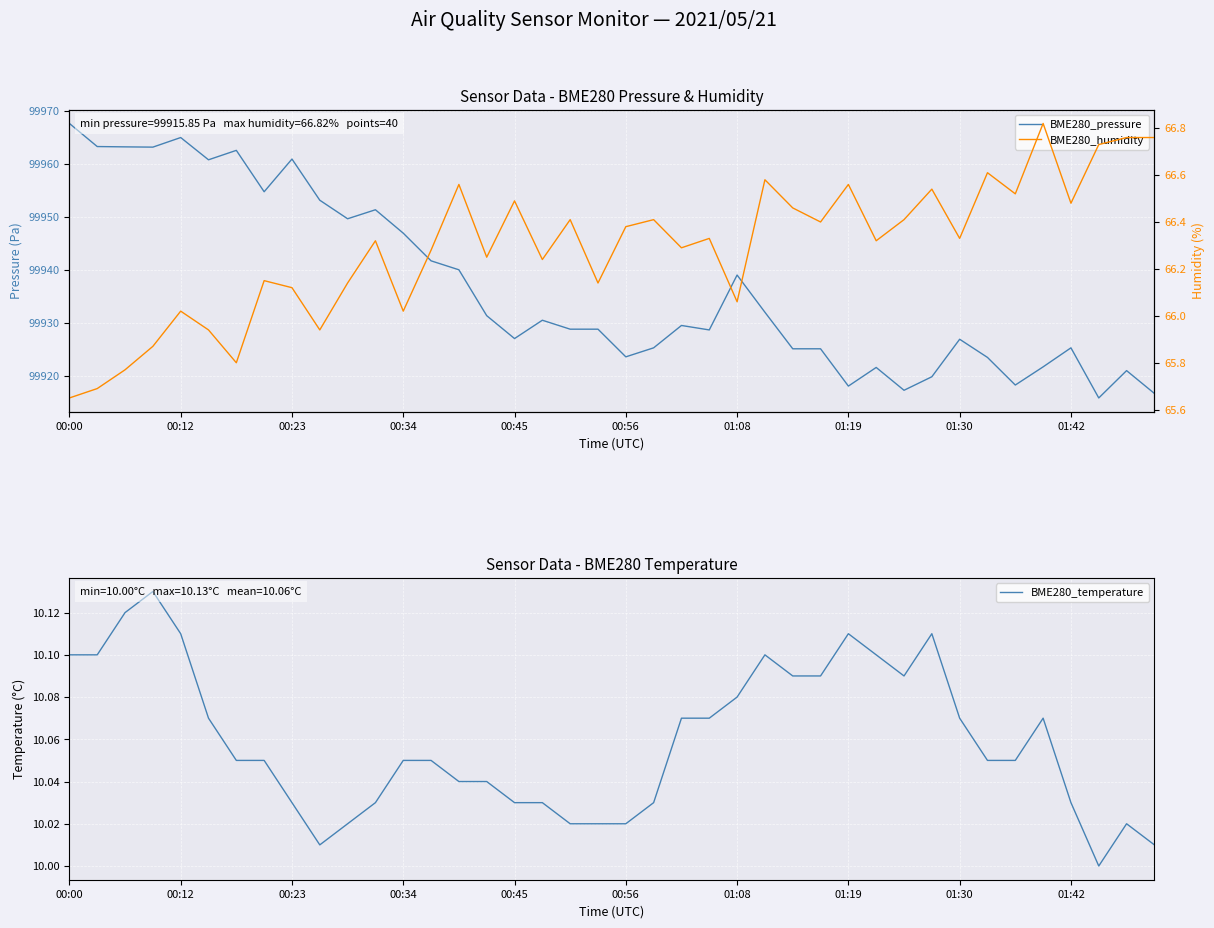

What is the sum of all BME280_humidity values?

2651.6